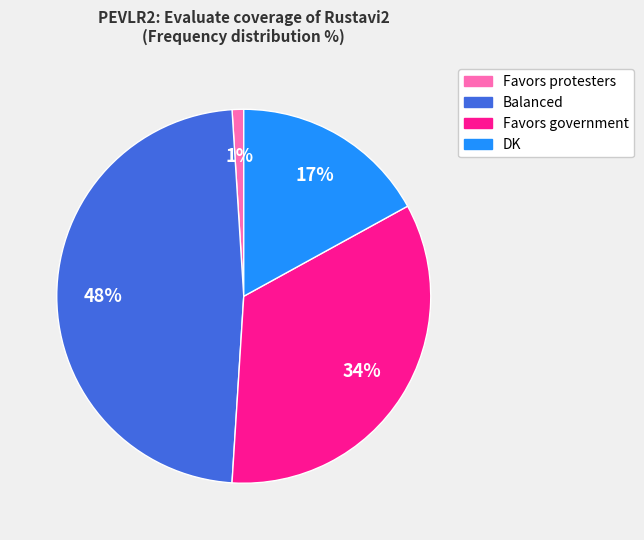

How many segments does this pie chart have?

4